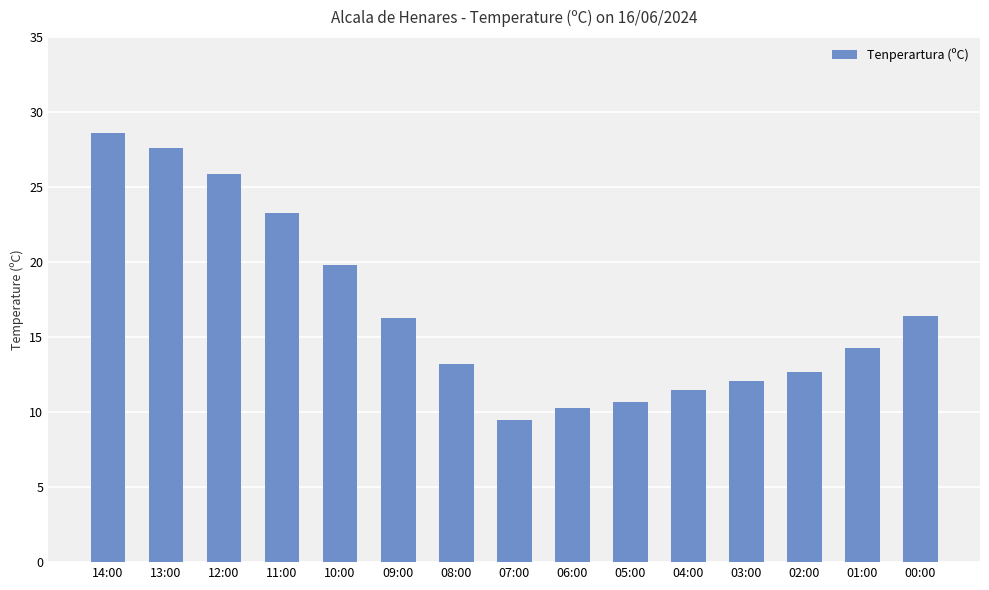

Is it true that the value at 10:00 is 12.7?

False